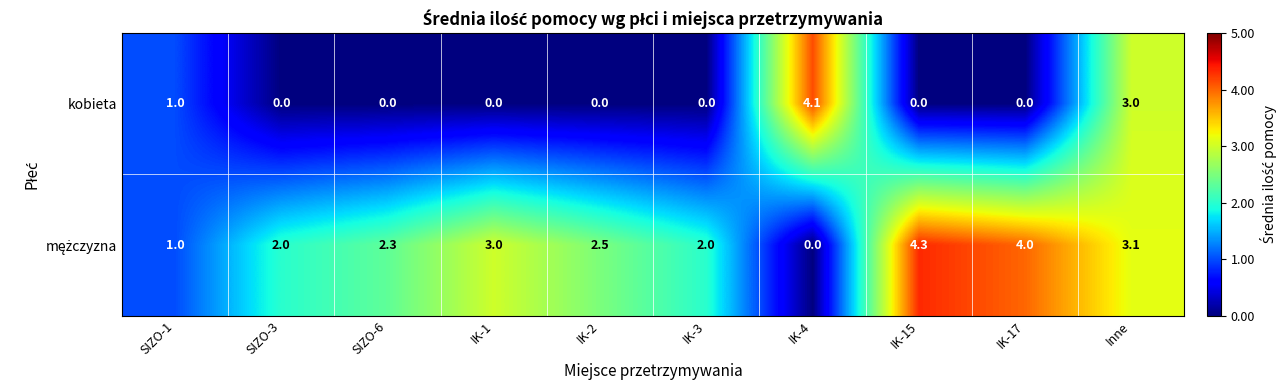

The kobieta series shows 3.0 at Inne. True or false?

True